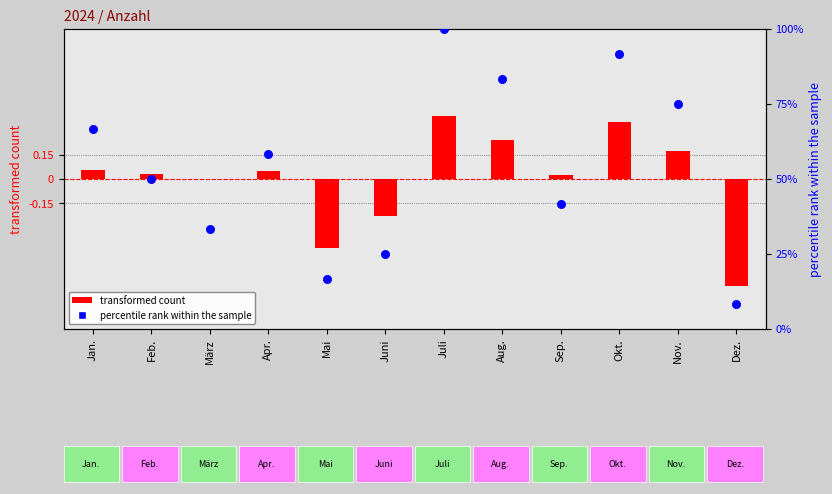

Which series contains the lowest Y value?

transformed count